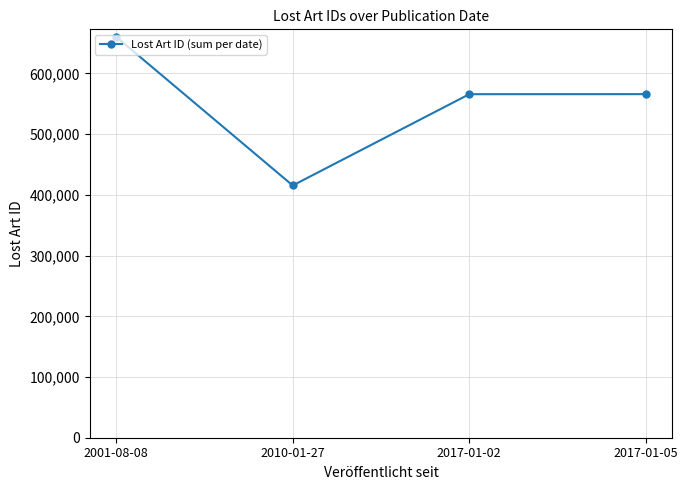

Is this an area chart (filled region under the line)?

No